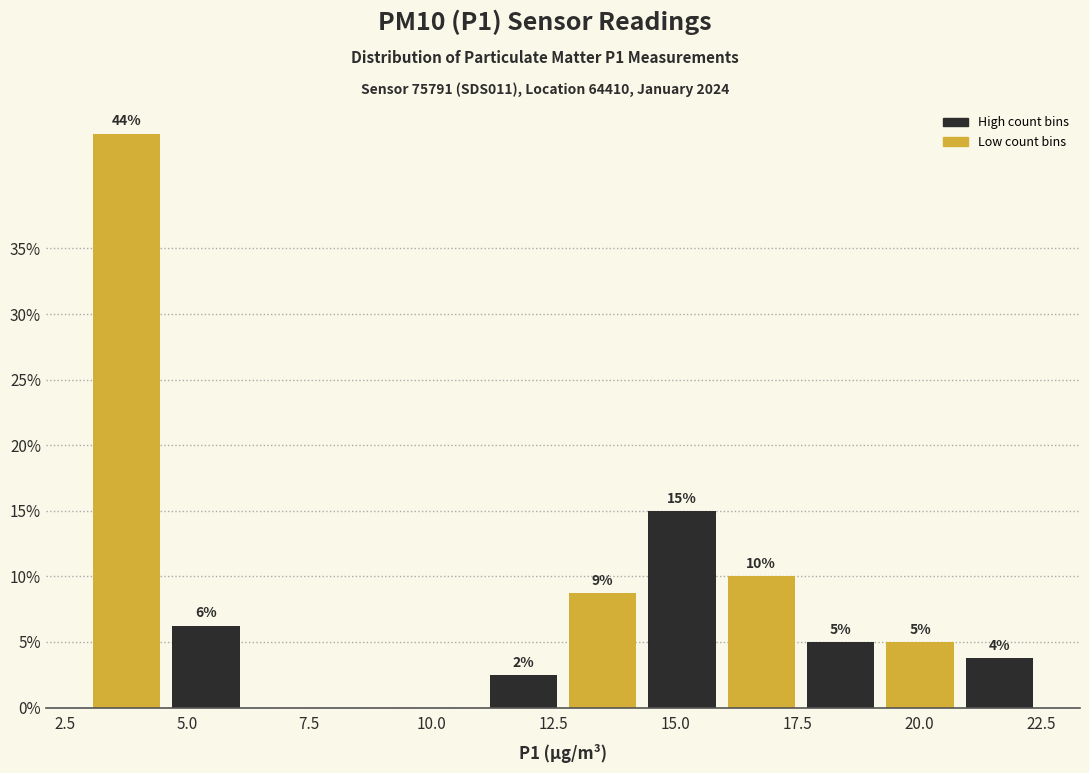

Read against the x-axis, roughly where is the centre of the tallest bar?

4.0